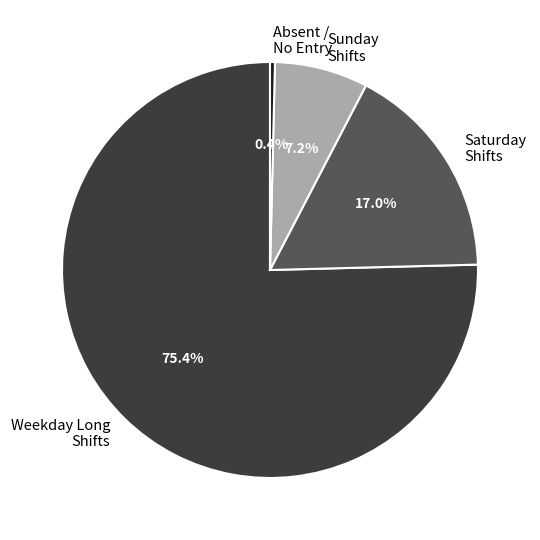

Combined, do Absent / No Entry and Weekday Long Shifts account for over 50%?

Yes